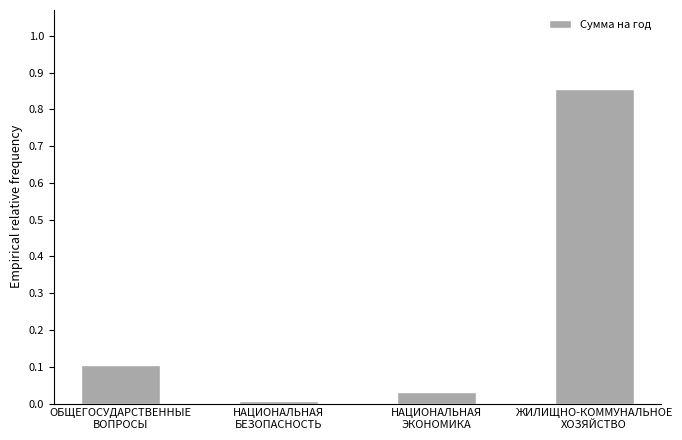

What is the sum of the values at НАЦИОНАЛЬНАЯ
ЭКОНОМИКА and ОБЩЕГОСУДАРСТВЕННЫЕ
ВОПРОСЫ?

0.1